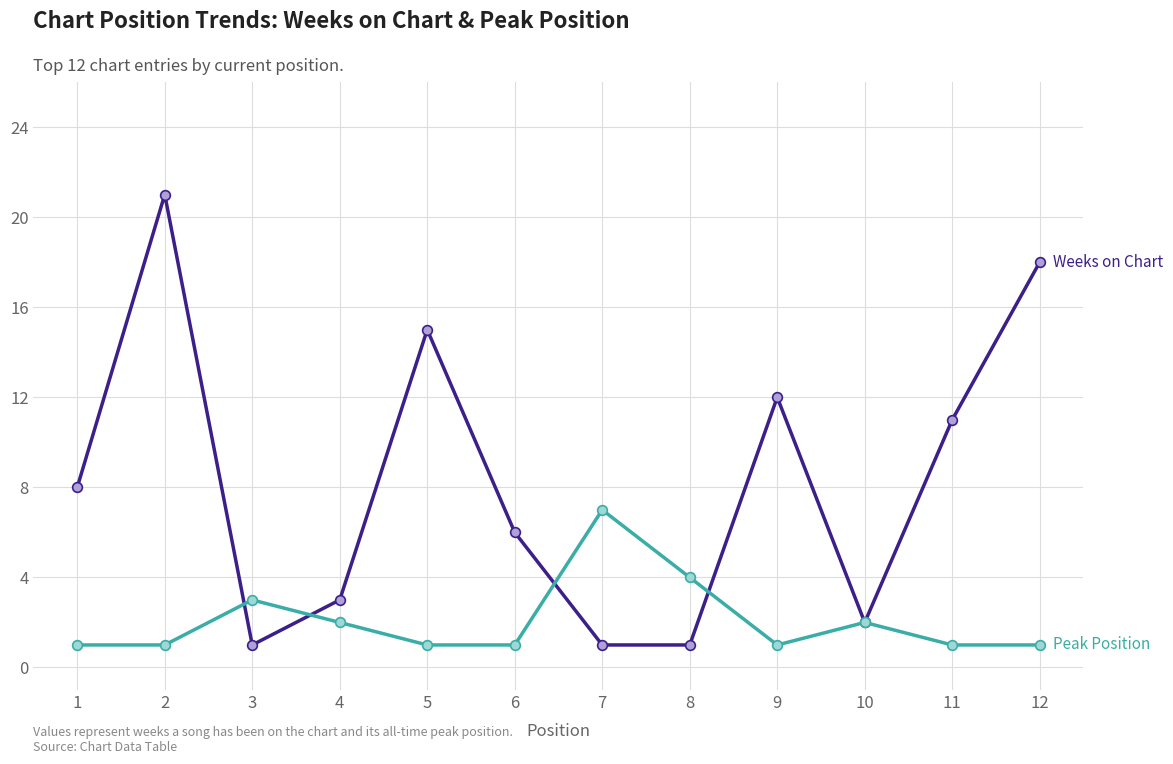

Reading left to right, extract all data points from this chart.

Weeks on Chart: 1=8	2=21	3=1	4=3	5=15	6=6	7=1	8=1	9=12	10=2	11=11	12=18
Peak Position: 1=1	2=1	3=3	4=2	5=1	6=1	7=7	8=4	9=1	10=2	11=1	12=1